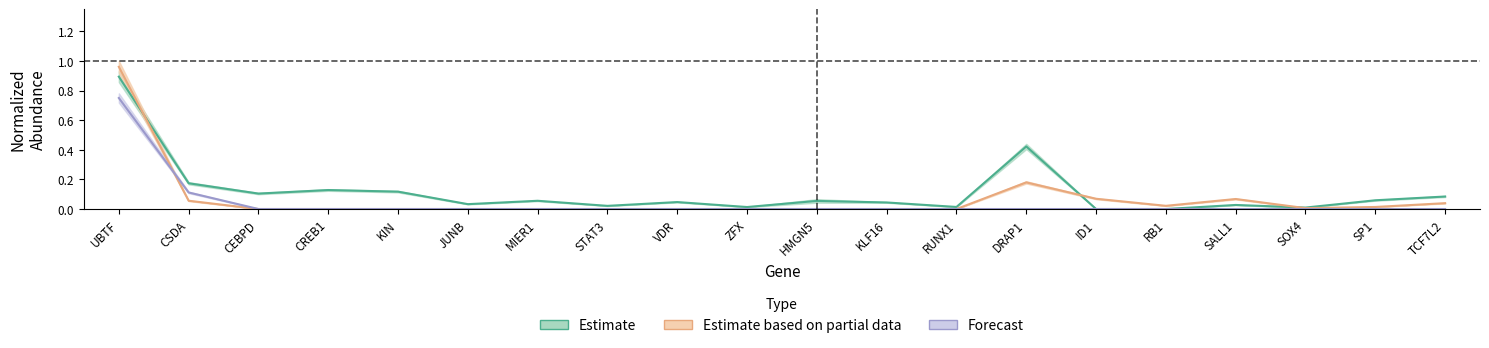

Where is the first local minimum for Dex/cAMP?

RB1